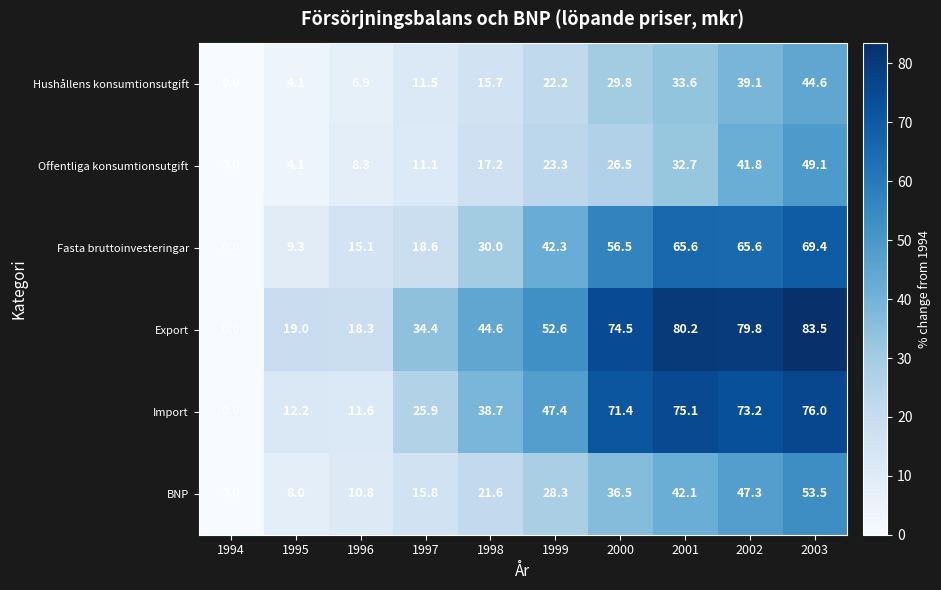

What is the difference between the Offentliga konsumtionsutgift values at 1995 and 1994?

4.1